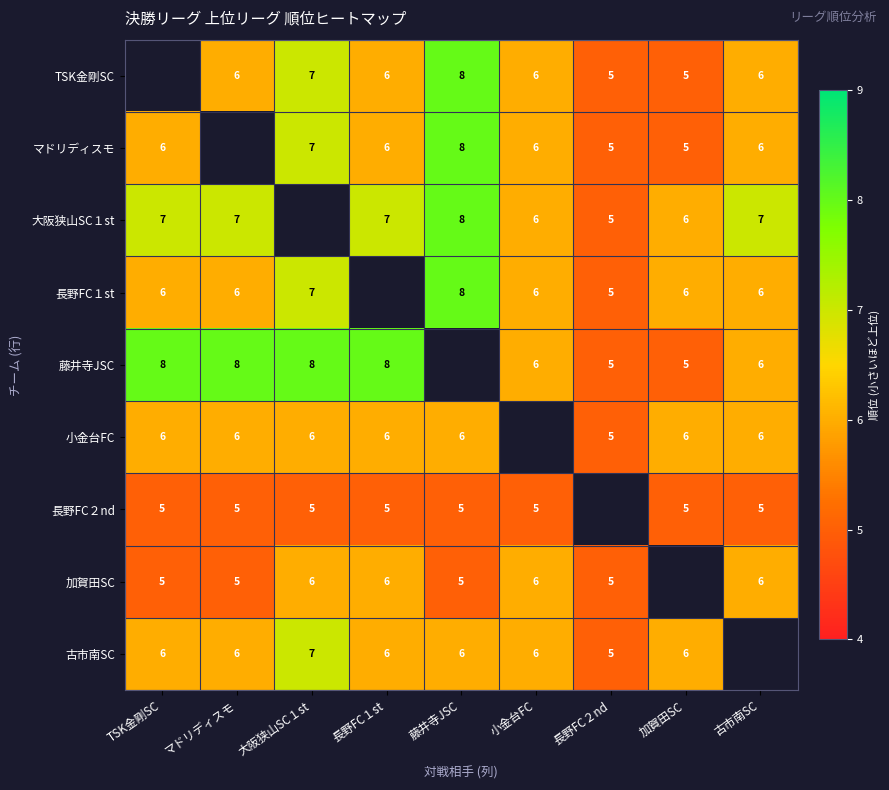

Is the value of TSK金剛SC at 加賀田SC greater than the value of 古市南SC at 長野FC１st?

No